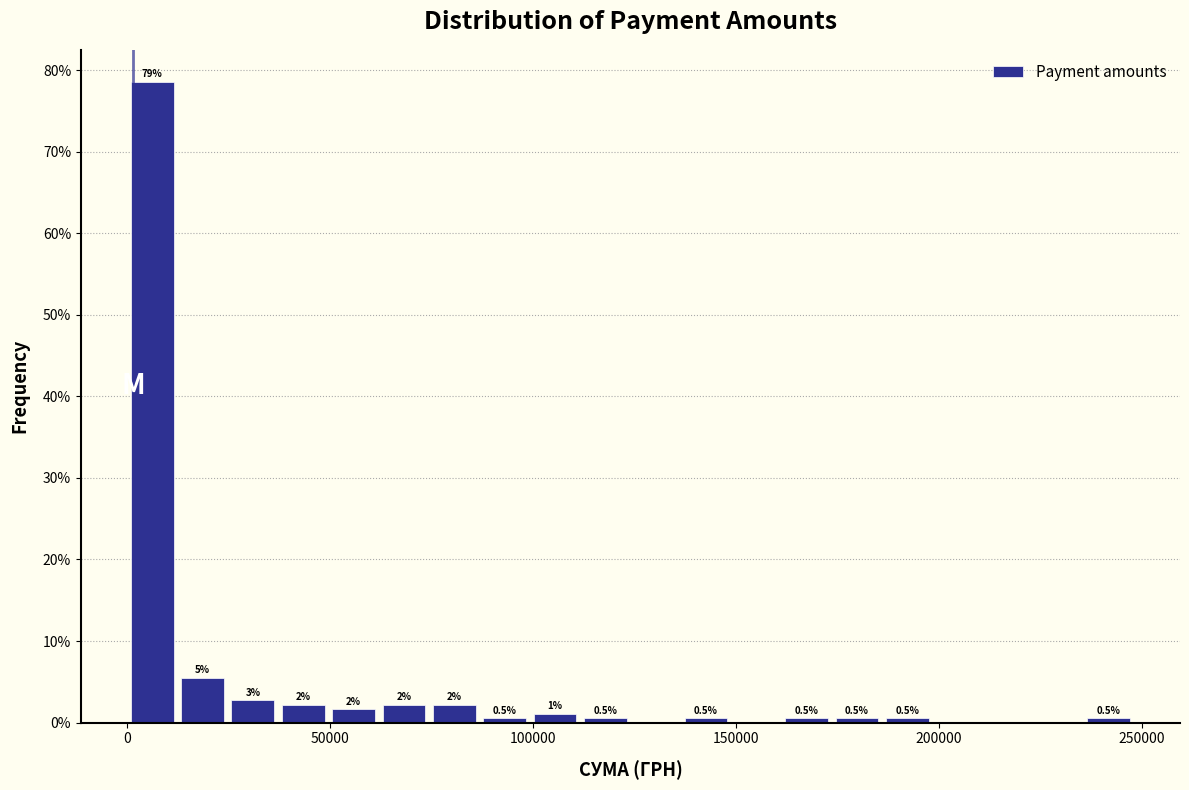

Around what value on the x-axis is the tallest bar? Give the approximate position of its centre, as read against the axis.

5000